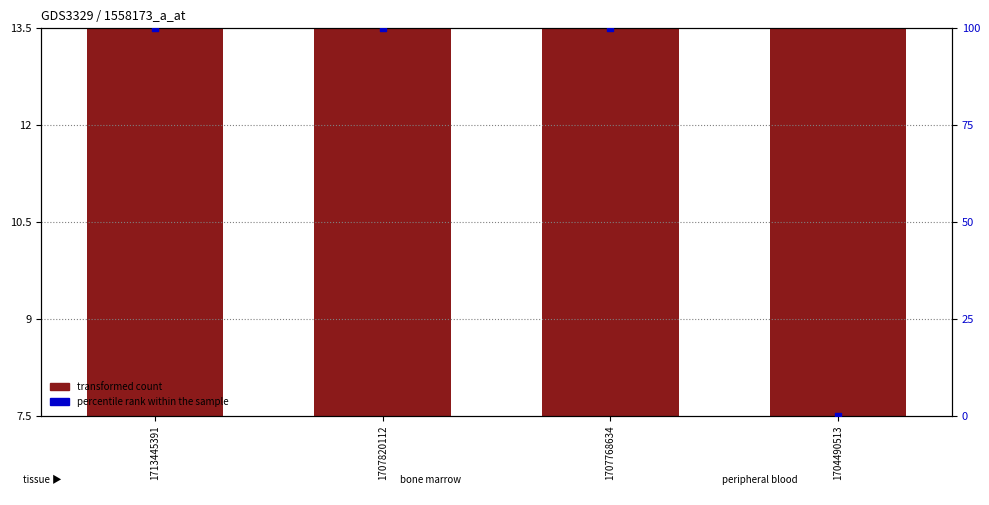

Is the value of percentile rank within the sample at 1713445391 greater than the value of transformed count at 1707820112?

Yes